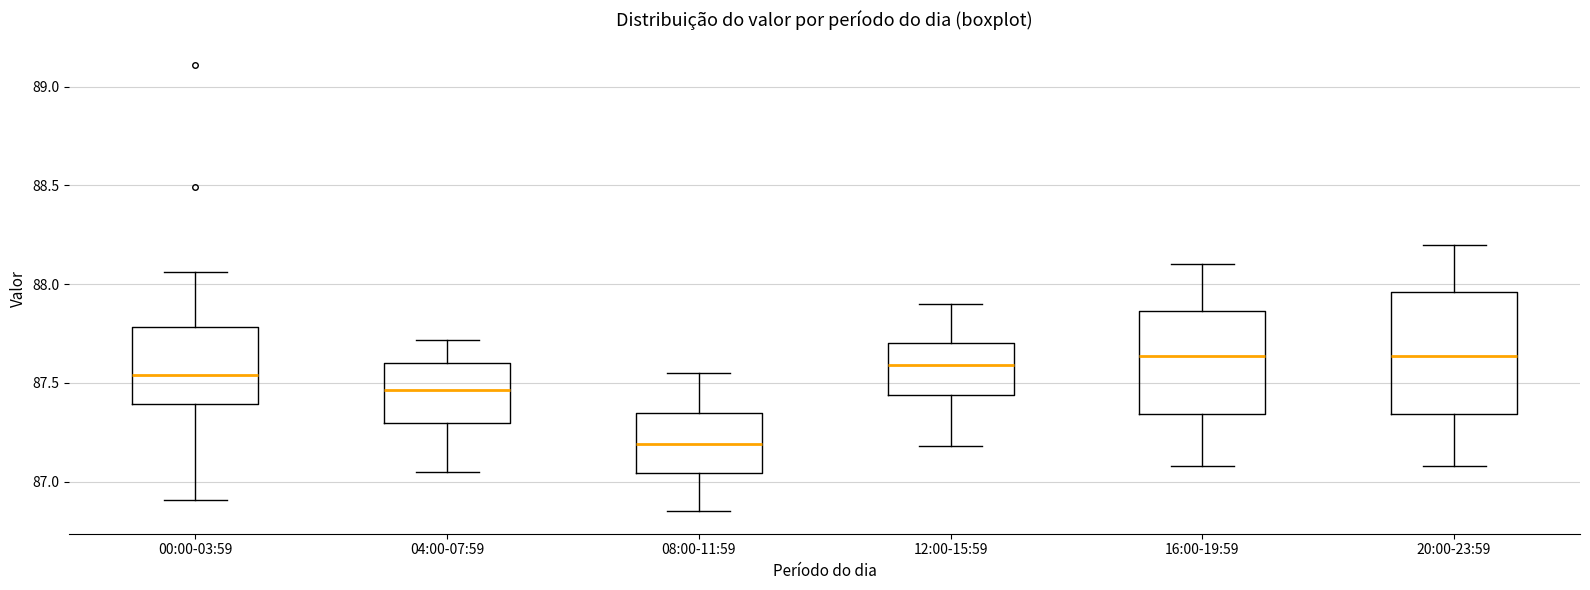

Where does the median line of the box for 16:00-19:59 sit on the y-axis? The values are not printed on the chart, so give them approximately, as read against the axis.

87.65